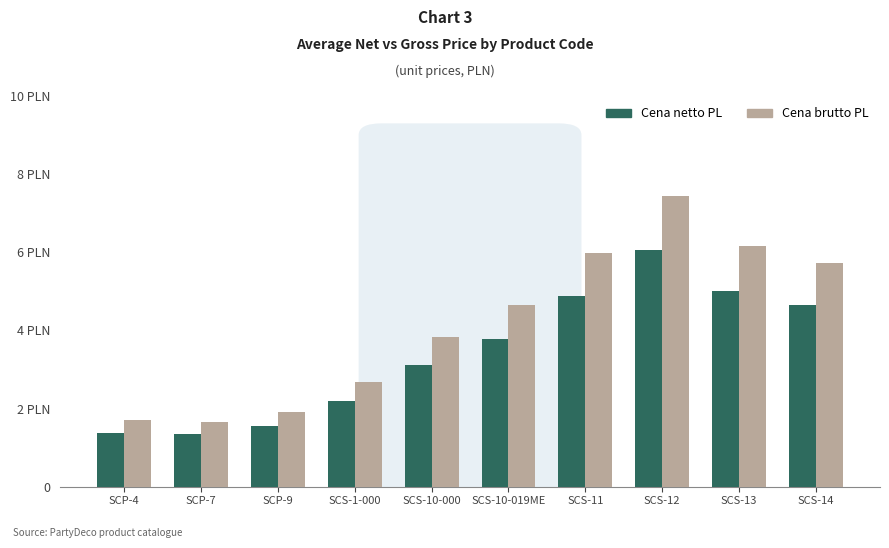

Which has a higher value, SCS-11 or SCP-9?

SCS-11